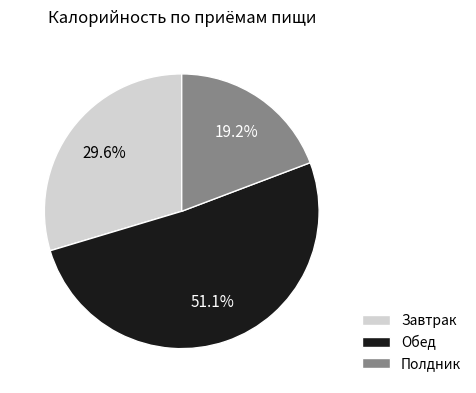

Which category accounts for the majority?

Обед